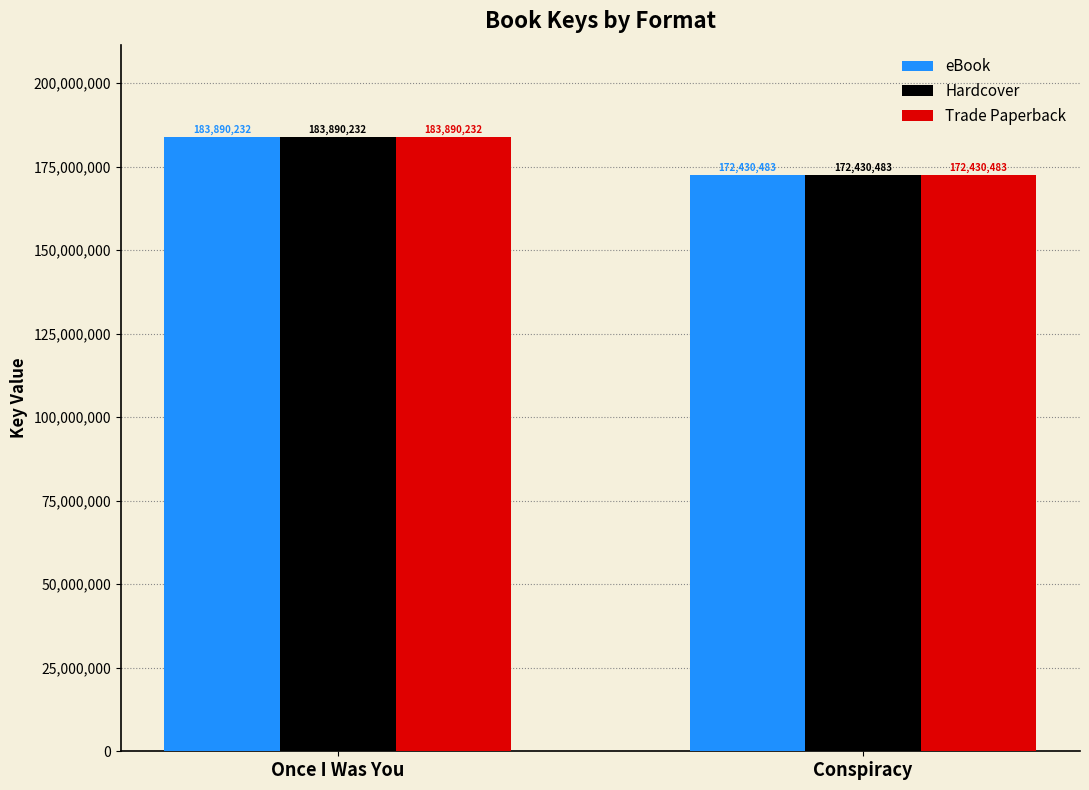

Reading left to right, what are all the values shown in this chart?

eBook: 183890232	172430483
Hardcover: 183890232	172430483
Trade Paperback: 183890232	172430483